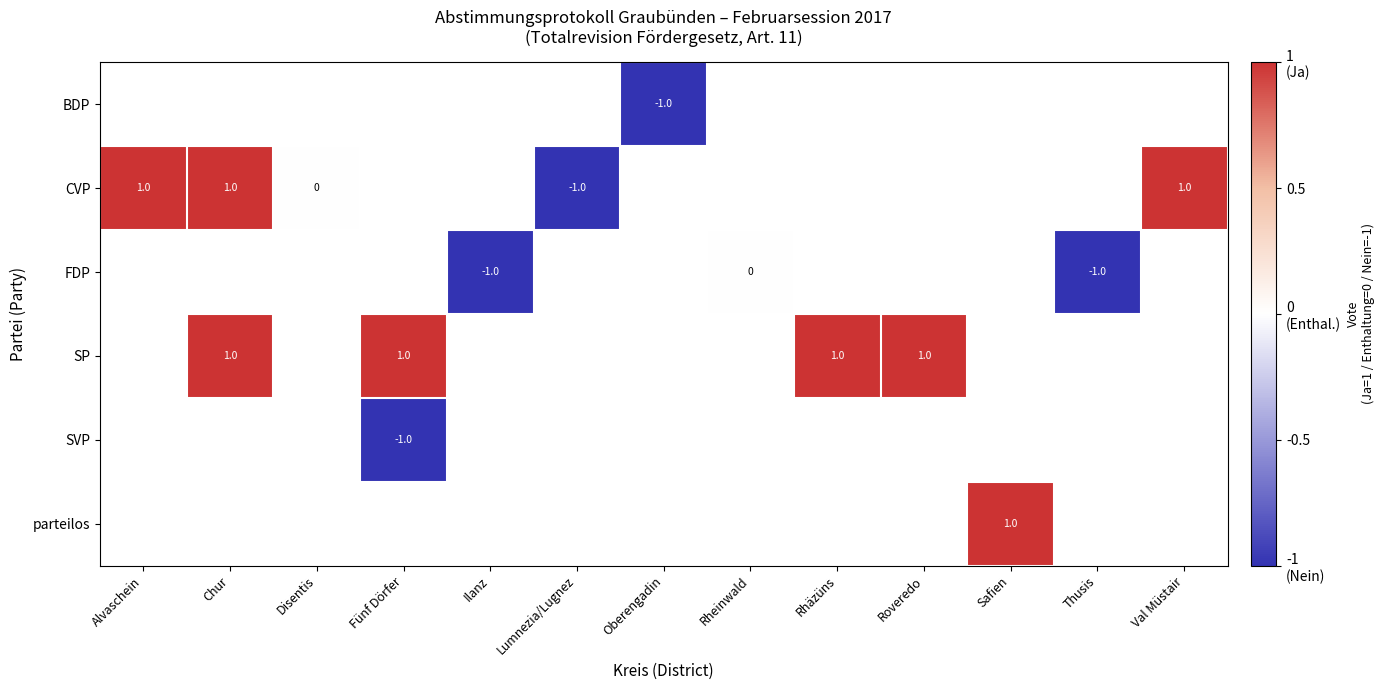

Is it true that FDP equals -1 at Thusis?

True